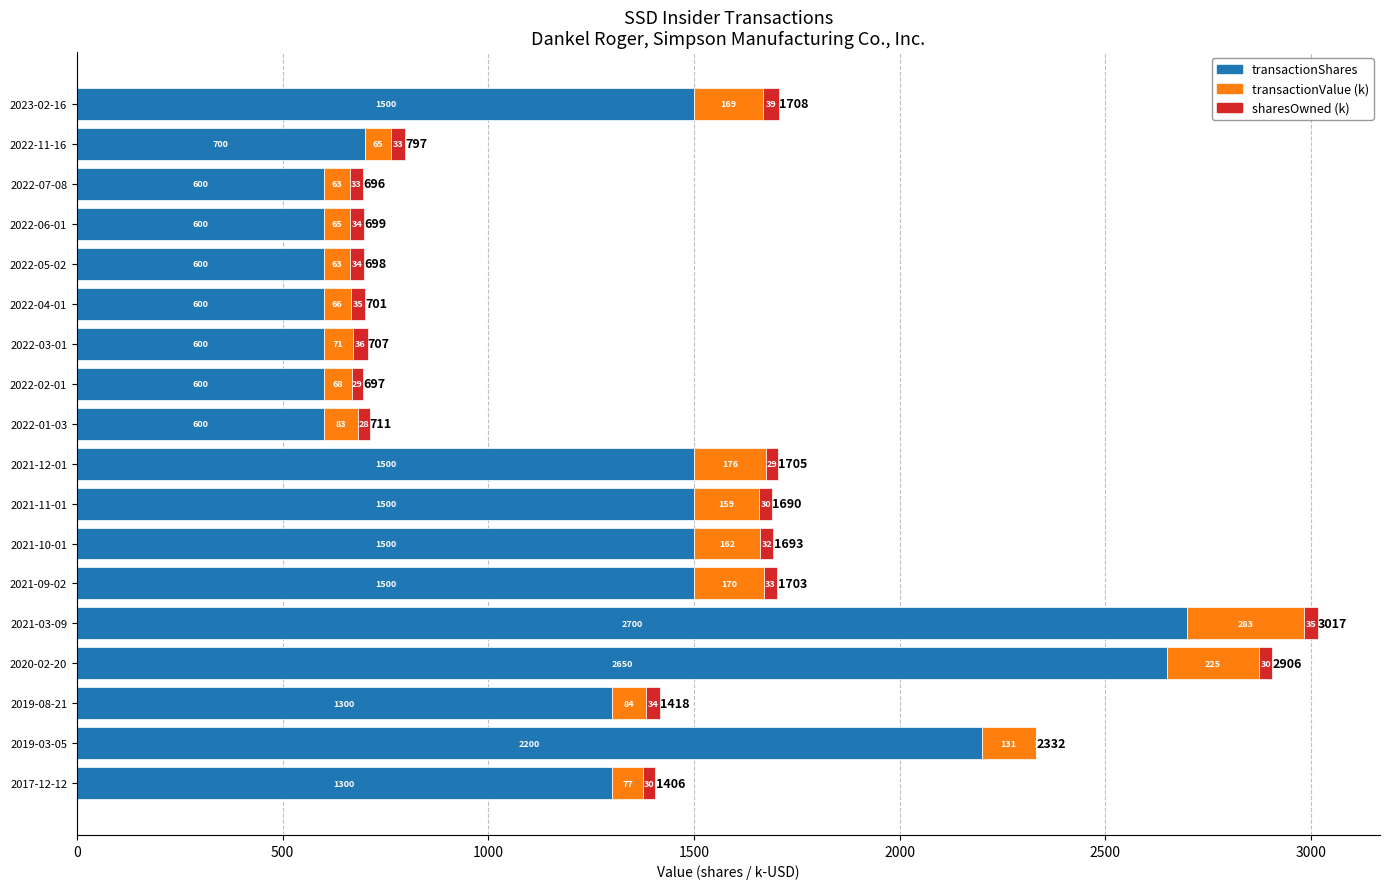

What is the maximum value for transactionShares?

2700.0